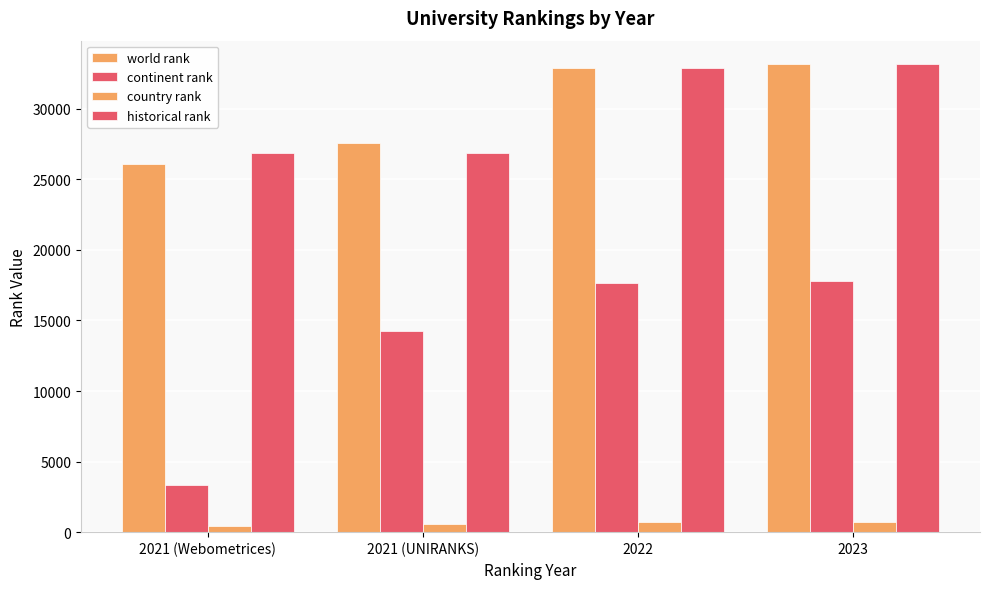

Rank the series by their maximum value, from lowest to highest.

country rank, continent rank, world rank, historical rank